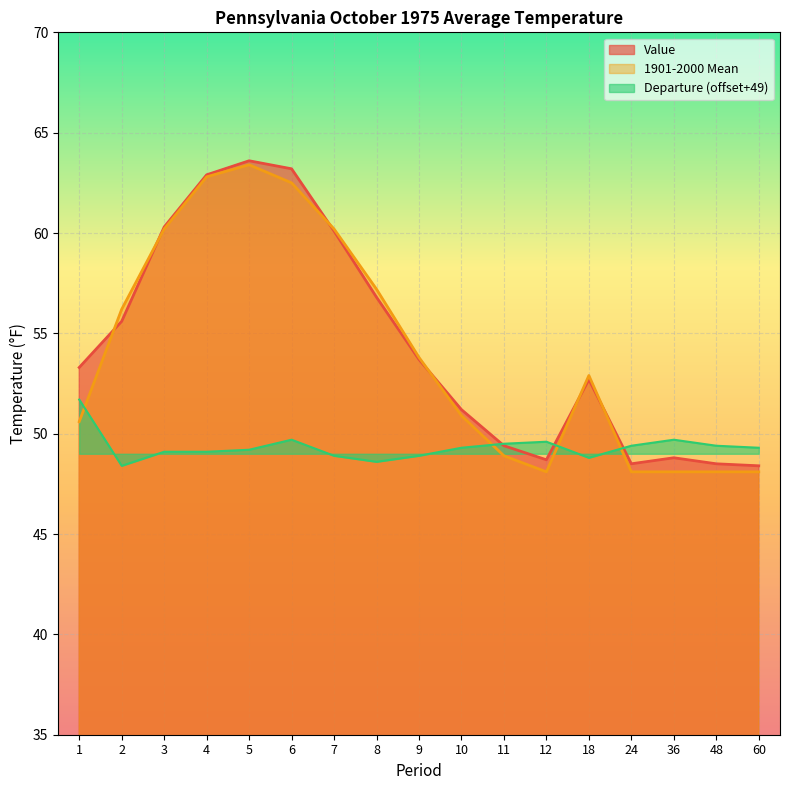

At which label does Departure reach its minimum?

2